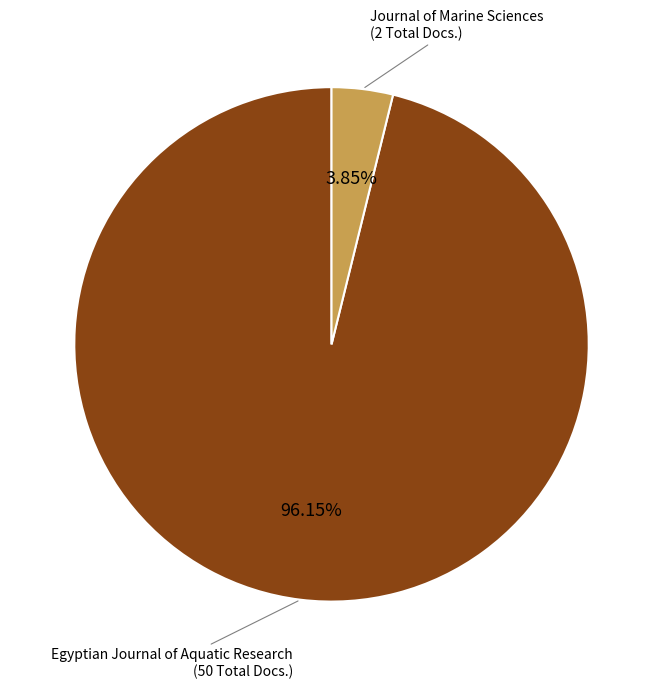

Is there a majority slice in this chart?

Yes